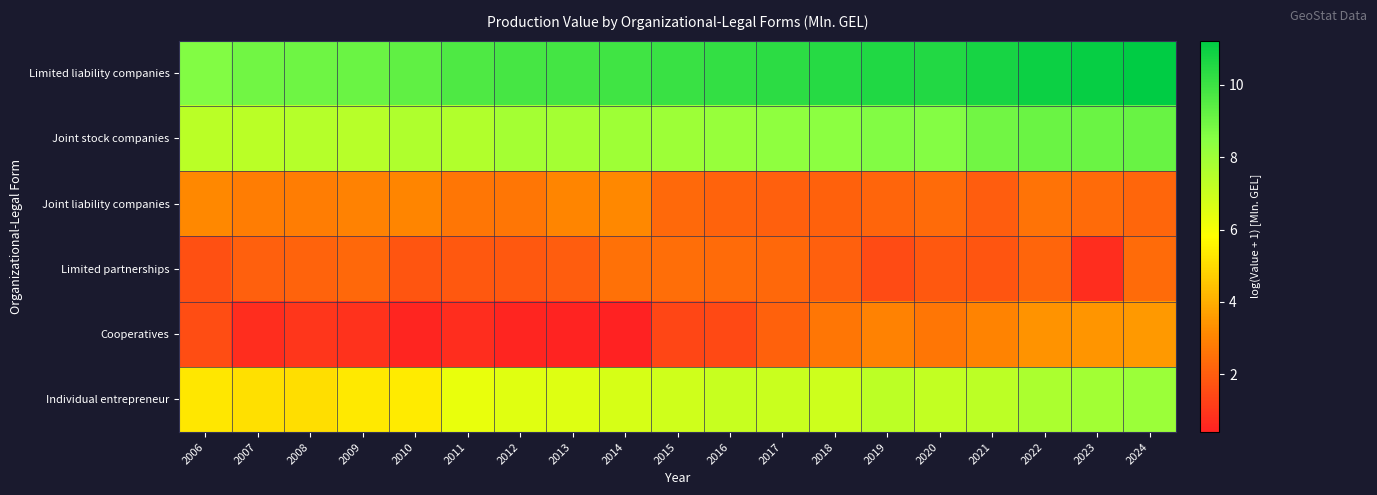

Which series has the largest range (max minus min)?

Cooperatives